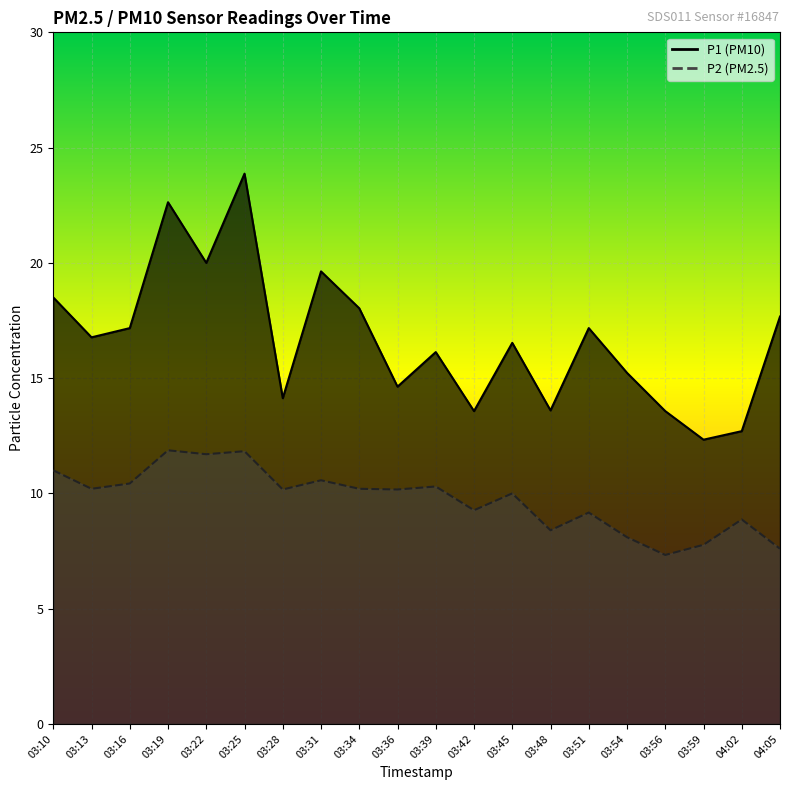

How many data points in P2 are above 10?

11